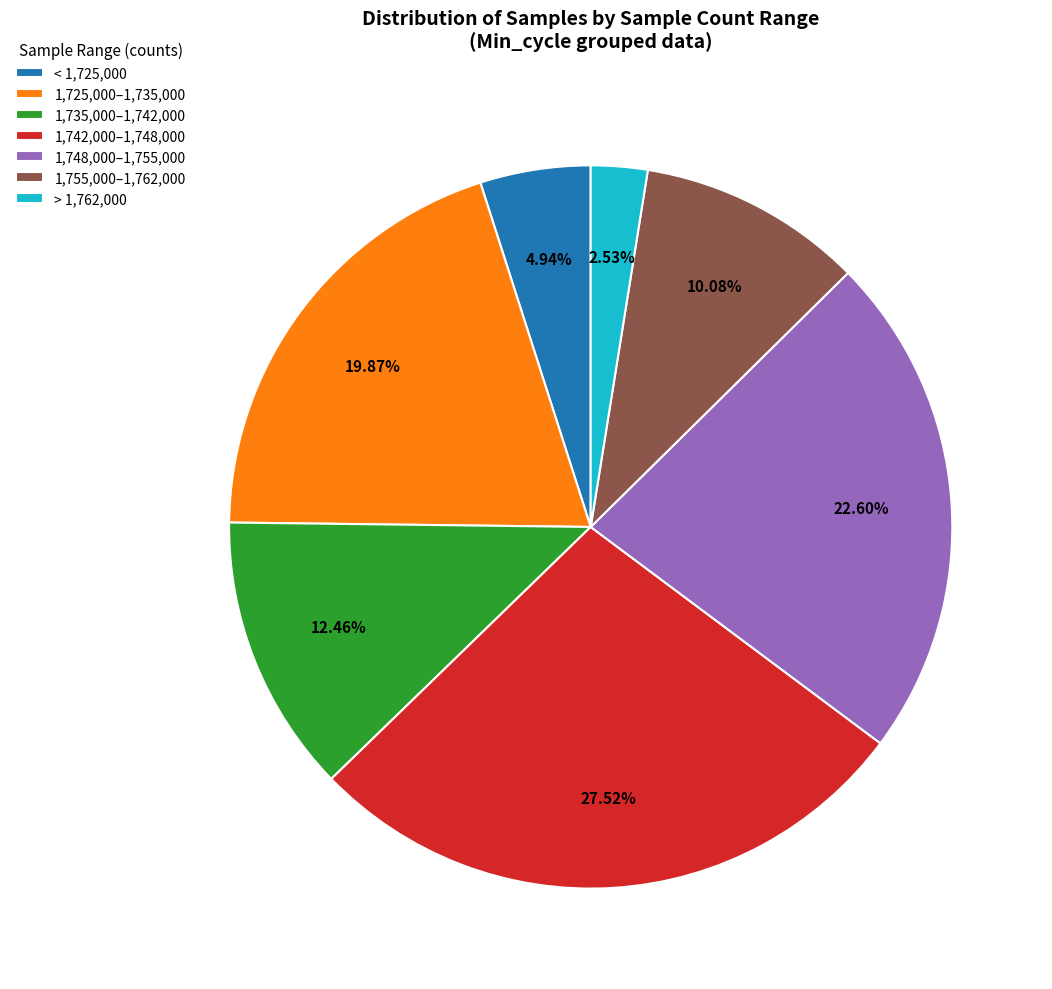

Rank the categories by value from lowest to highest.

> 1,762,000, < 1,725,000, 1,755,000–1,762,000, 1,735,000–1,742,000, 1,725,000–1,735,000, 1,748,000–1,755,000, 1,742,000–1,748,000